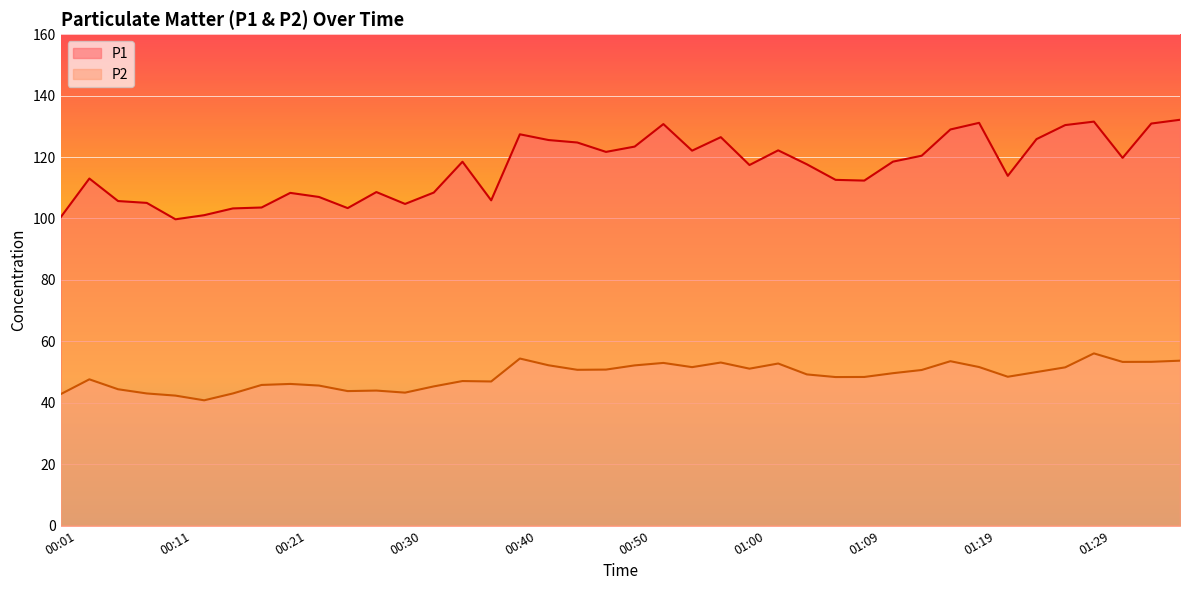

What is the label of the 29th point from the right?

00:28